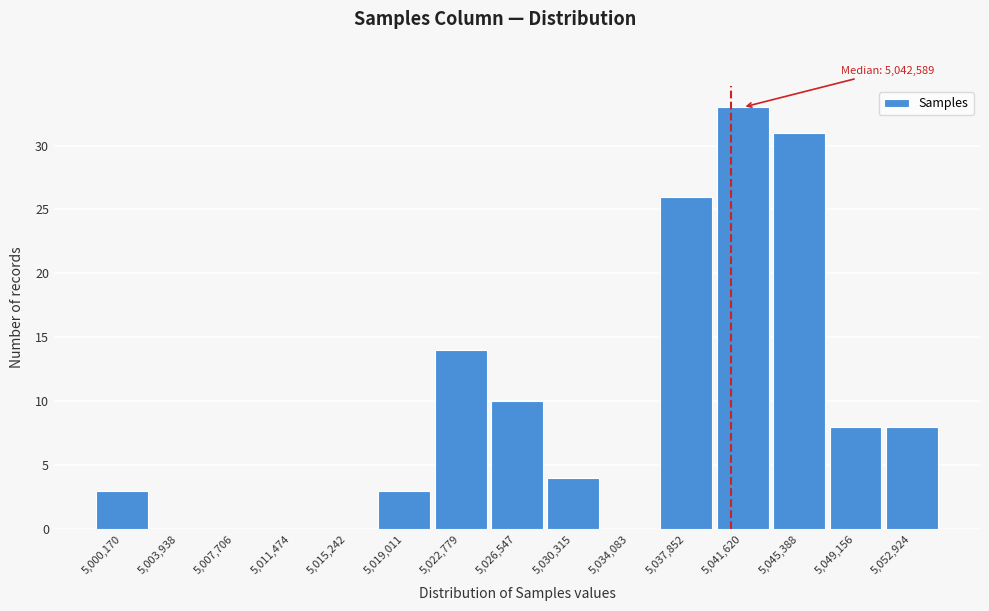

Reading left to right, transcribe all the data shown in this chart.

5,000,170=3	5,003,938=0	5,007,706=0	5,011,474=0	5,015,242=0	5,019,011=3	5,022,779=14	5,026,547=10	5,030,315=4	5,034,083=0	5,037,852=26	5,041,620=33	5,045,388=31	5,049,156=8	5,052,924=8